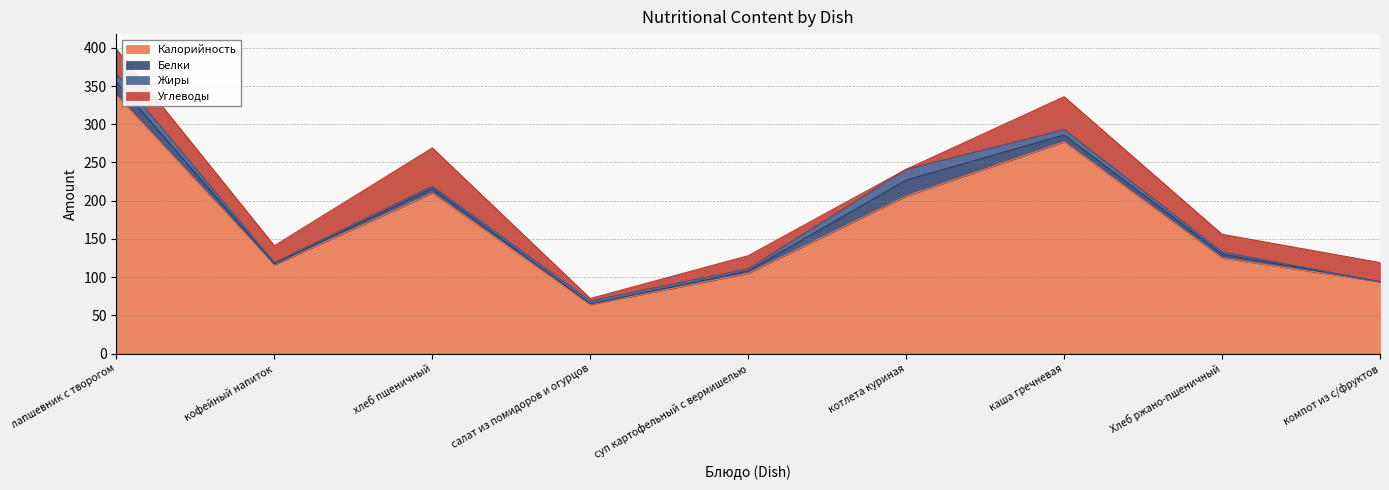

Which series has the widest spread of values?

Калорийность